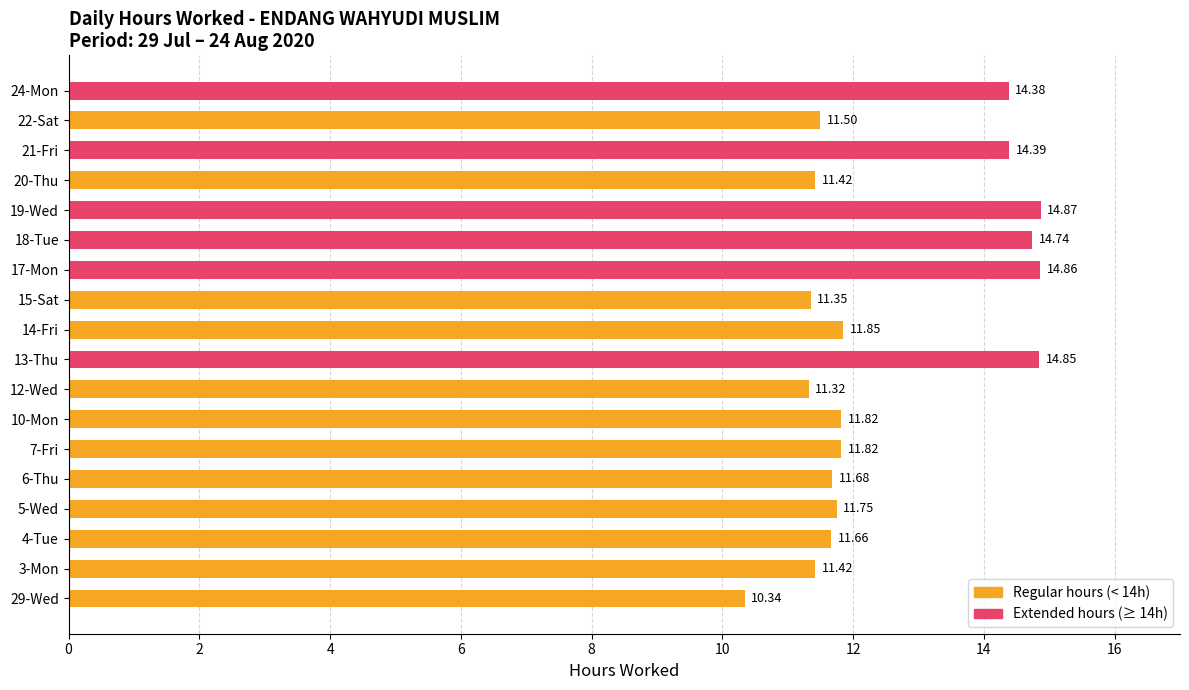

What is the sum of all values?

226.0